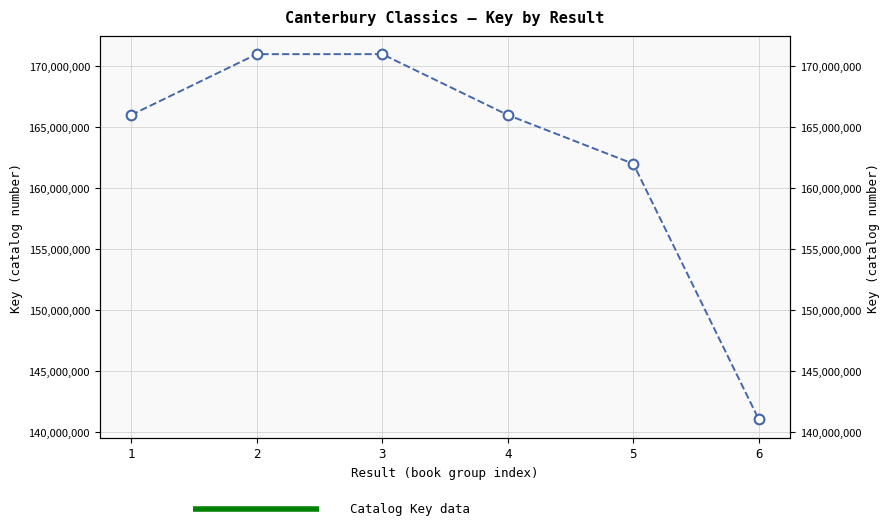

At which category does the chart reach its minimum across all series?

6